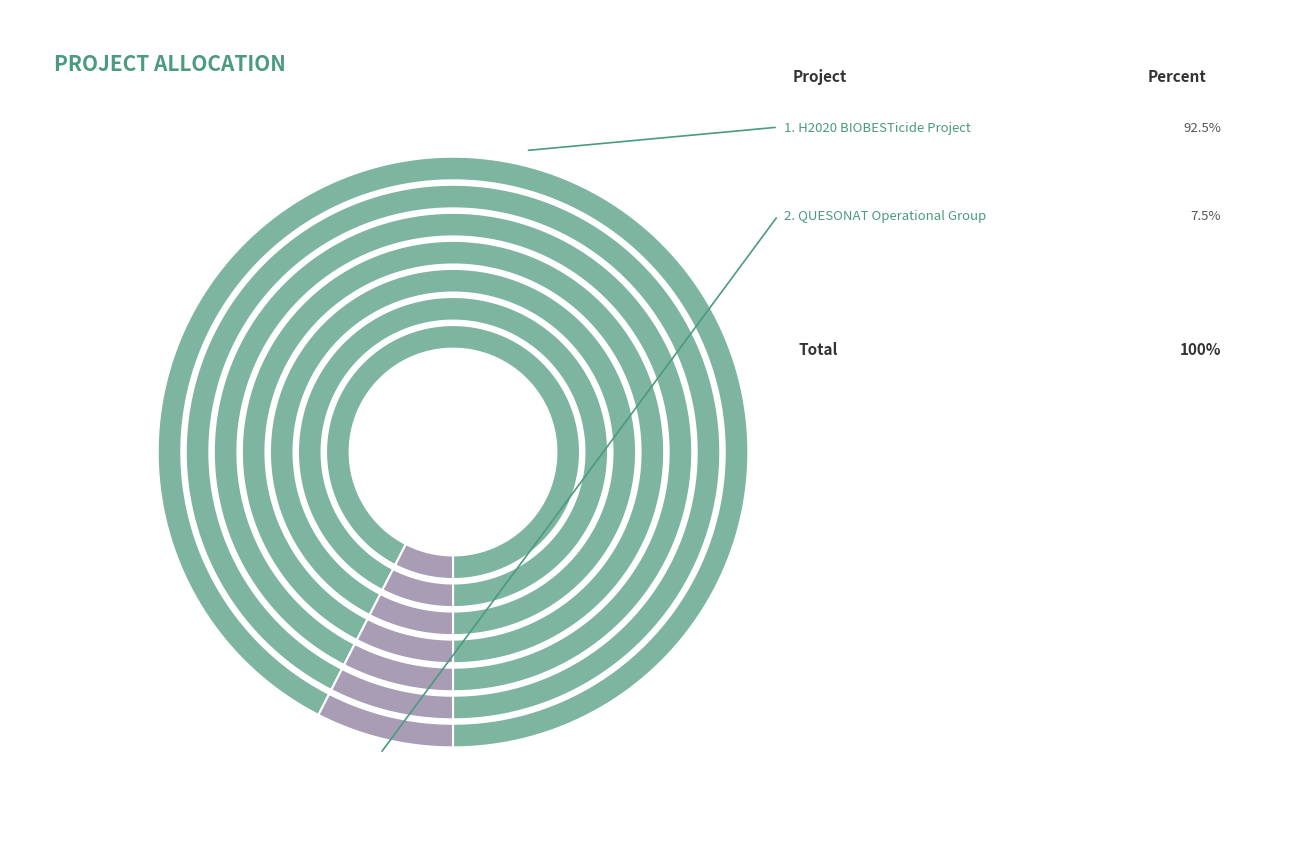

How much of the chart is everything except H2020 BIOBESTicide Project?

7.5%